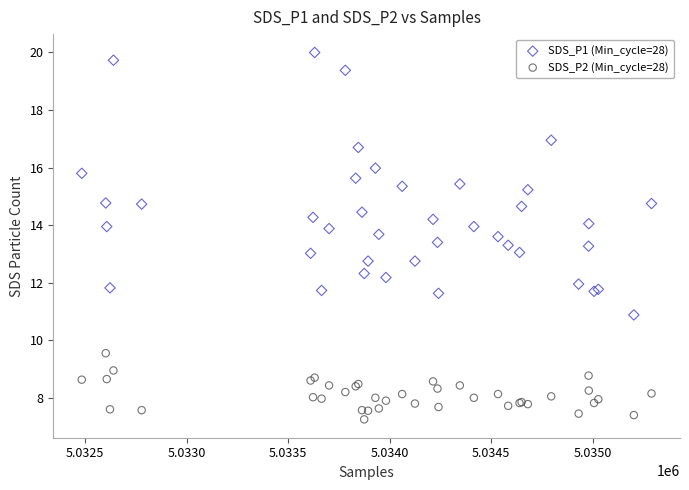

Which series has the largest Y range (max minus min)?

SDS_P1 (Min_cycle=28)